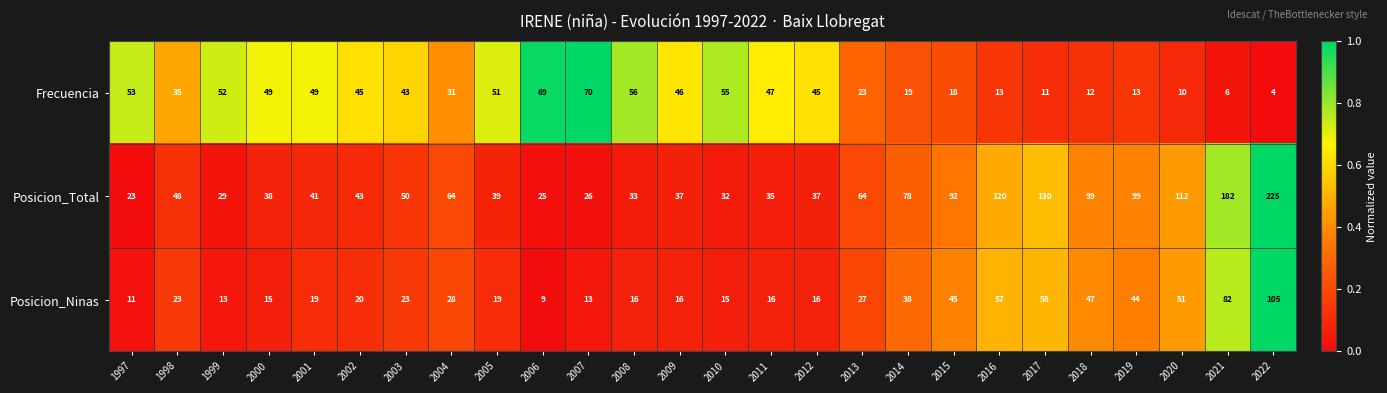

Which series changed the most between 2008 and 2015?

Posicion_Total